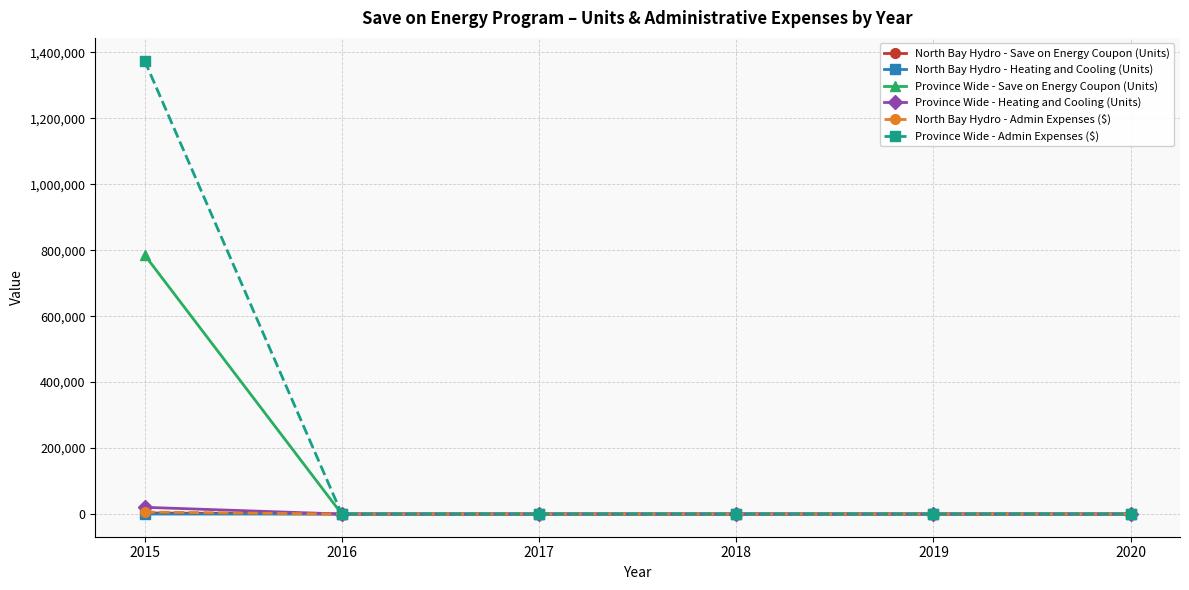

The Province Wide - Admin Expenses ($) series shows 923929.0 at 2018. True or false?

False